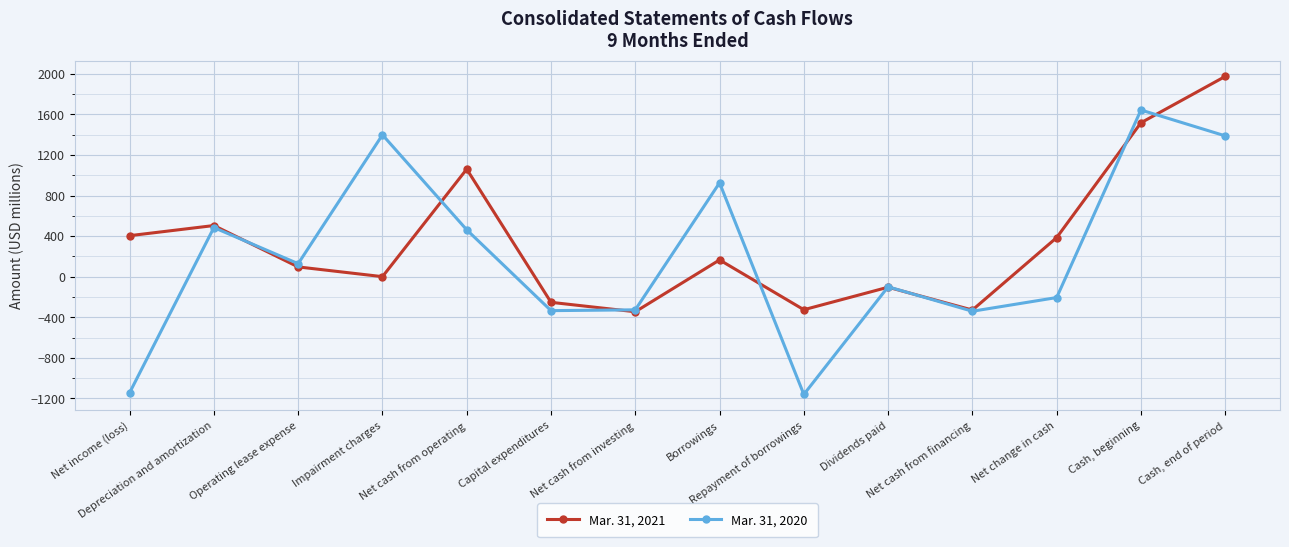

What is the minimum value shown in the chart?

-1161